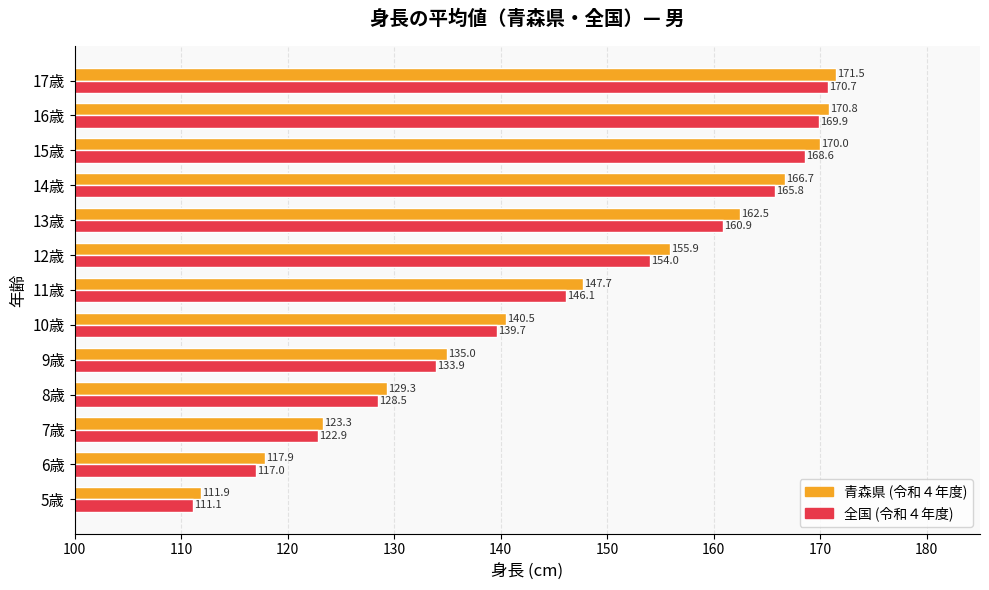

What is the smallest value displayed?

111.1